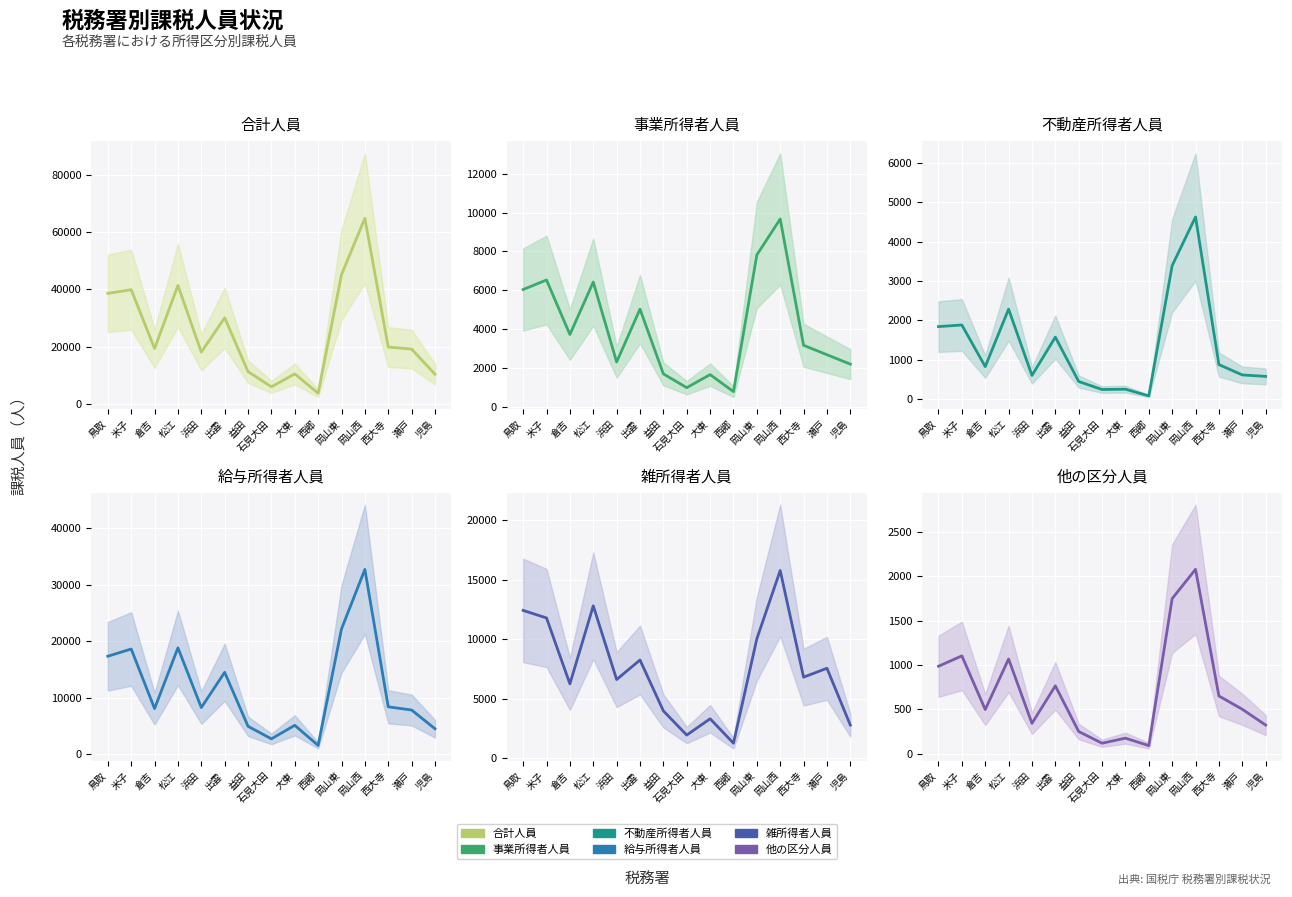

Which has a higher value, 西郷 or 岡山東?

岡山東